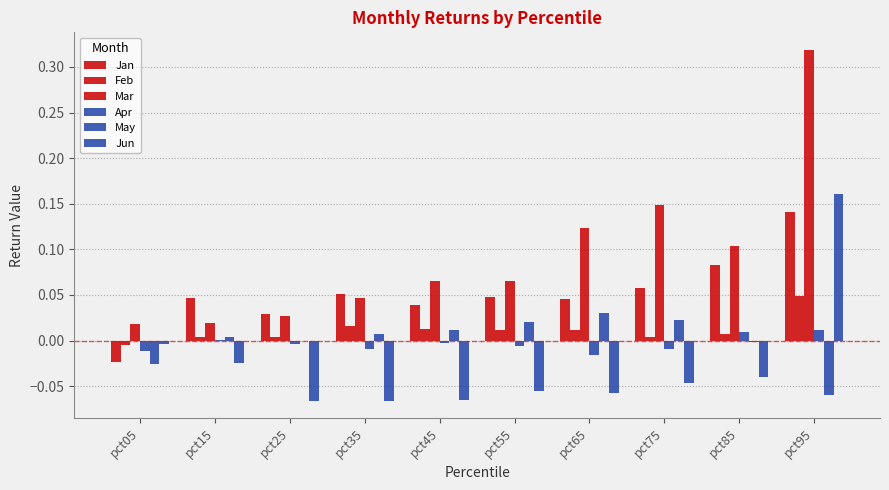

What is the difference between the maximum and minimum values in the Jan series?

0.2